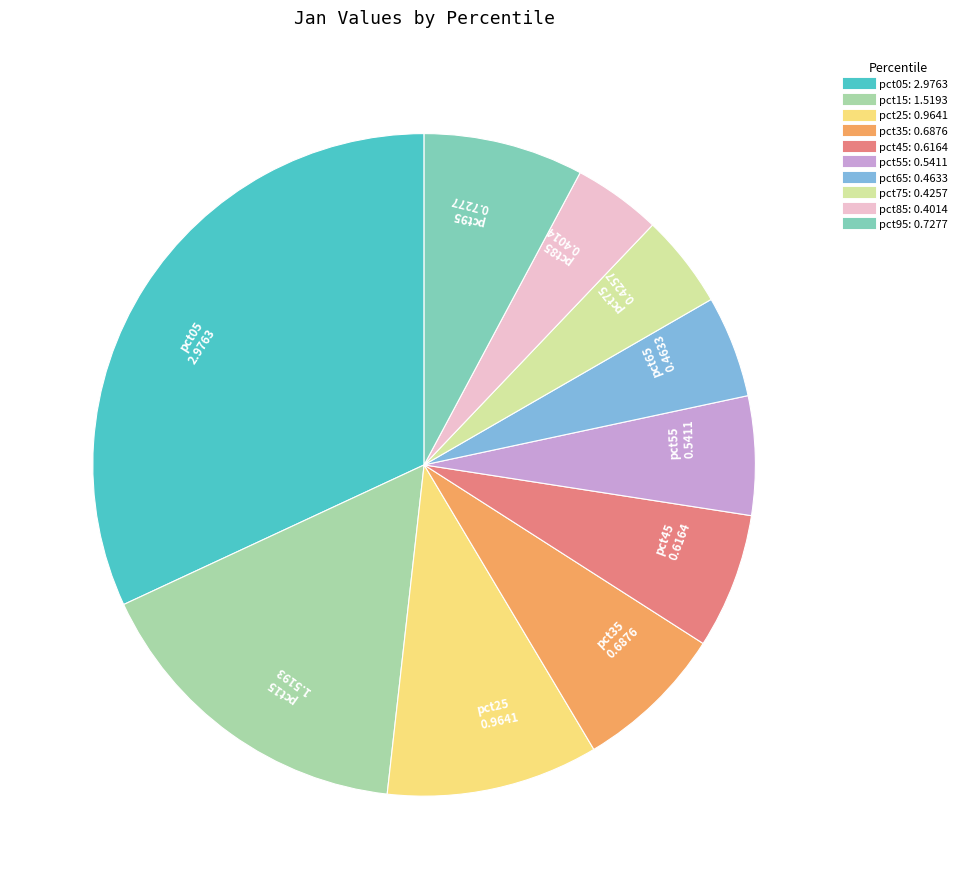

Is it true that pct45 is 1% of the pie?

False